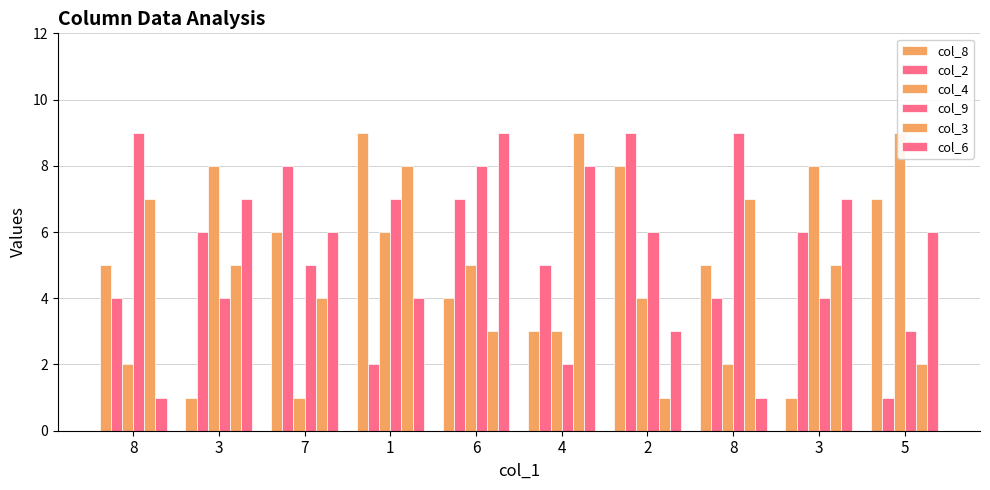

Which category has the lowest value in the col_9 series?

4